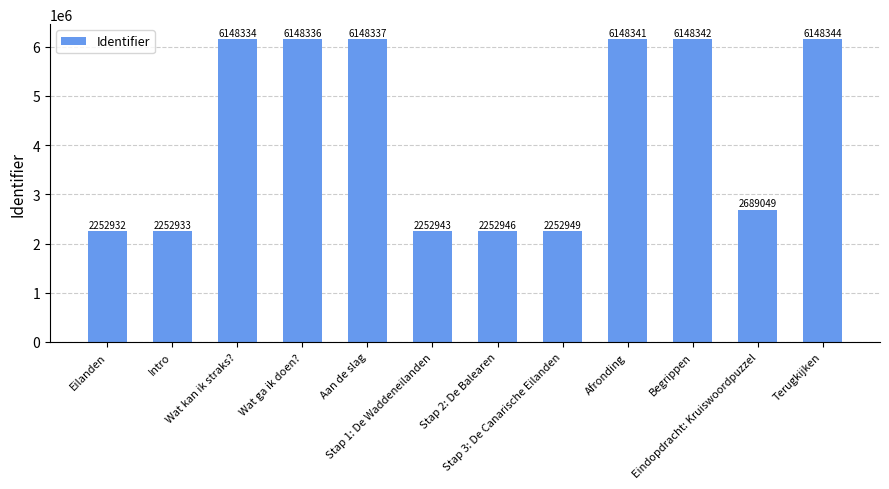

What is the sum of the values at Stap 2: De Balearen and Terugkijken?

8401290